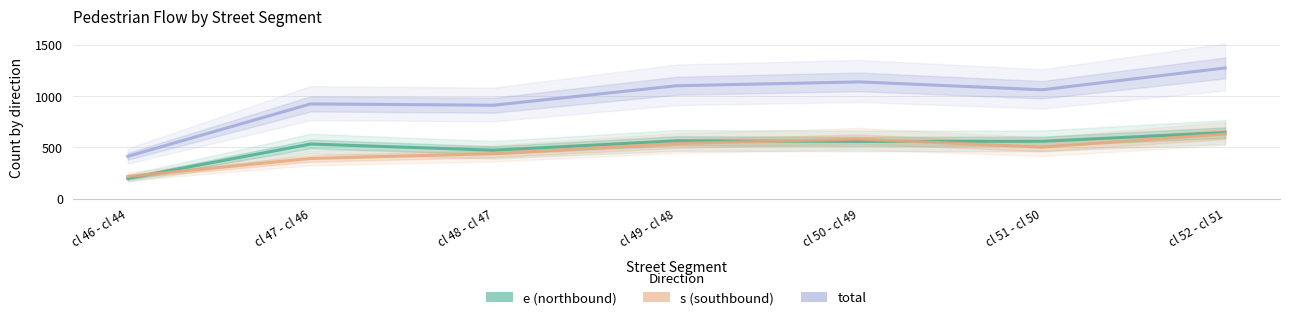

Read the s (southbound) value at cl 46 - cl 44.

216